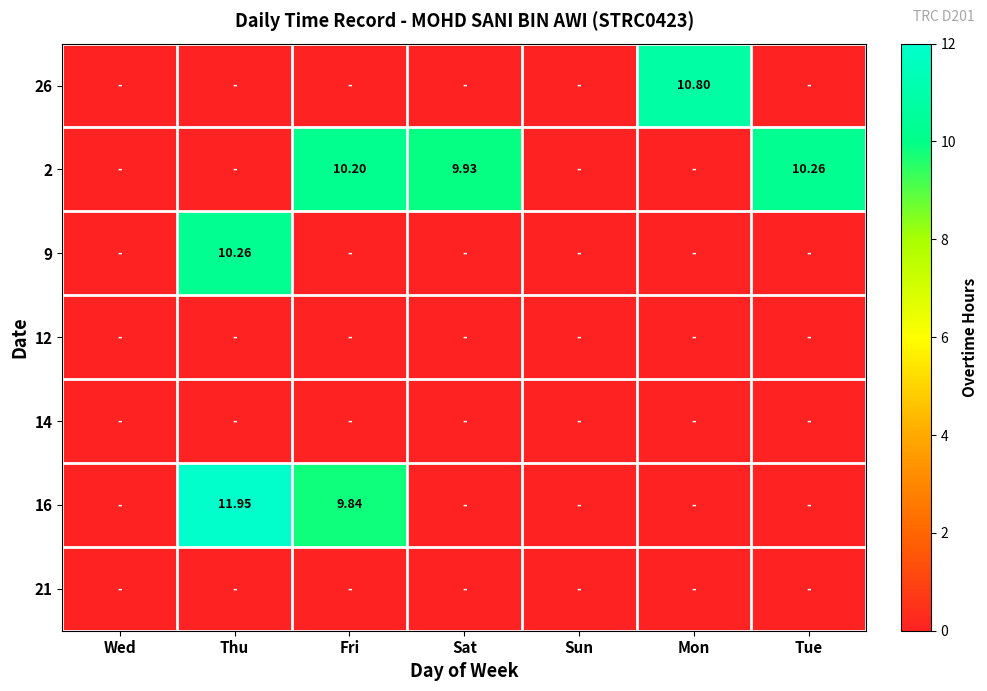

What is the difference between the highest and lowest values at Tue?

10.3